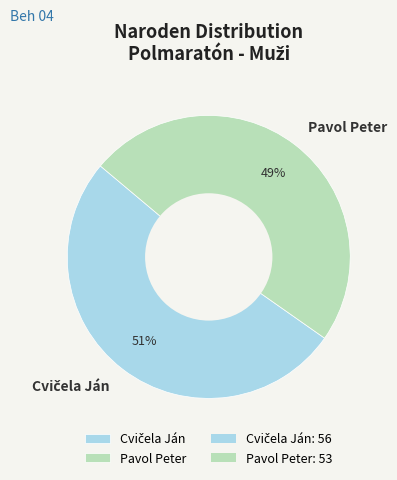

To the nearest percent, what percentage of the pie is Pavol Peter?

49%